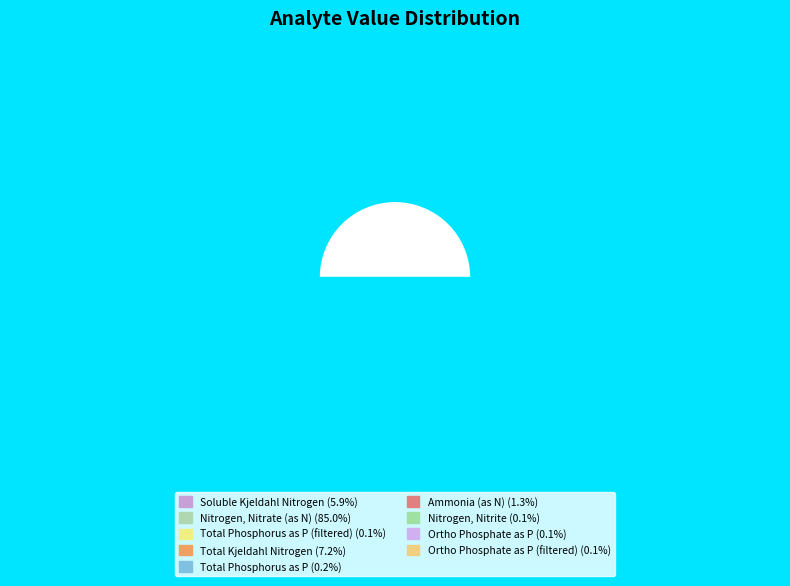

Combined, do Ortho Phosphate as P and Nitrogen, Nitrate (as N) account for over 50%?

Yes